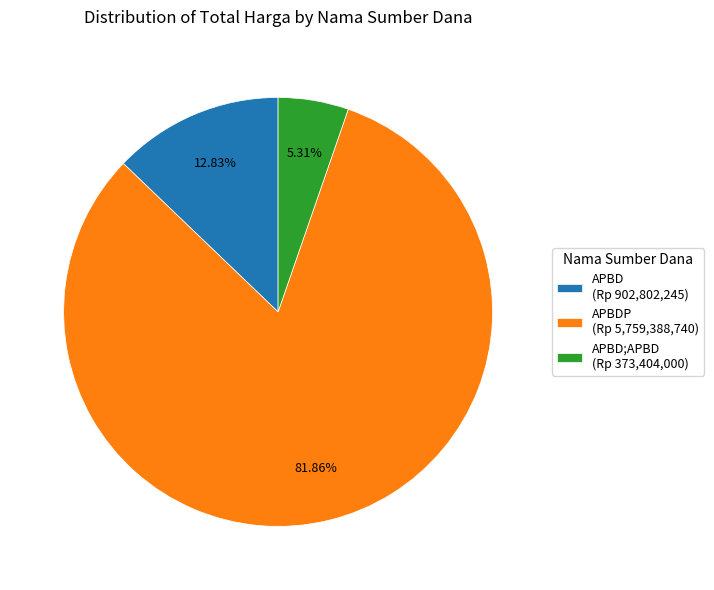

Is there any slice that represents more than half of the pie?

Yes